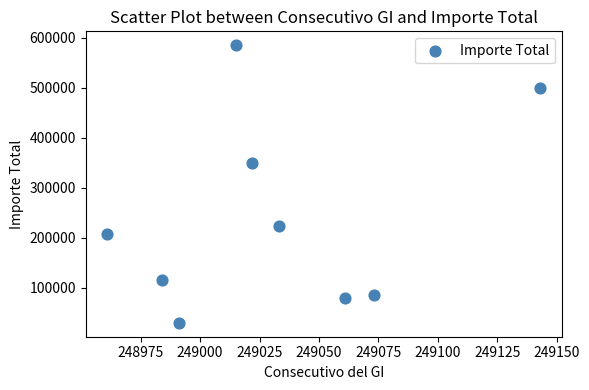

What Y value in the scatter plot is closest to 307500?

350000.0